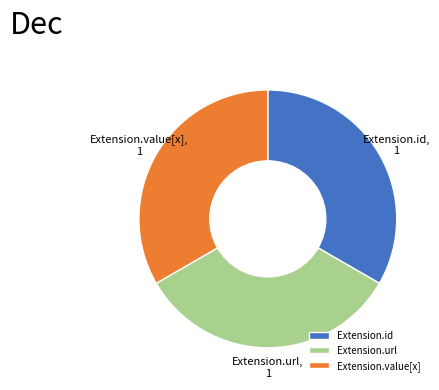

Does Extension.url represent more than half of the total?

No